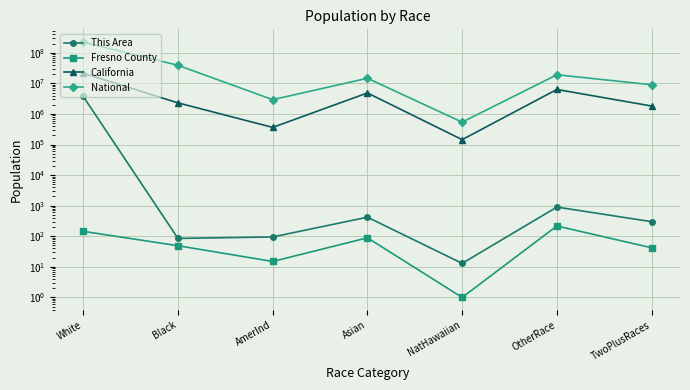

Reading left to right, what are all the values shown in this chart?

This Area: White=3729515	Black=85	AmerInd=95	Asian=420	NatHawaiian=13	OtherRace=900	TwoPlusRaces=300
Fresno County: White=145	Black=49	AmerInd=15	Asian=89	NatHawaiian=1	OtherRace=217	TwoPlusRaces=42
California: White=21453934	Black=2299072	AmerInd=362801	Asian=4861007	NatHawaiian=144386	OtherRace=6317372	TwoPlusRaces=1815384
National: White=223553265	Black=38929319	AmerInd=2932248	Asian=14674252	NatHawaiian=540013	OtherRace=19107368	TwoPlusRaces=9009073